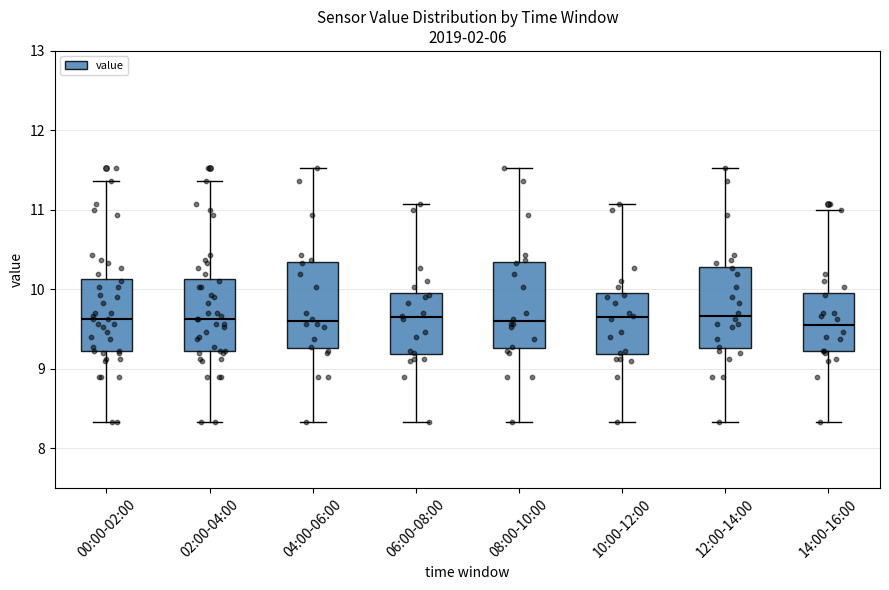

Where does the upper whisker of the box for 12:00-14:00 end on the y-axis? The values are not printed on the chart, so give them approximately, as read against the axis.

11.5